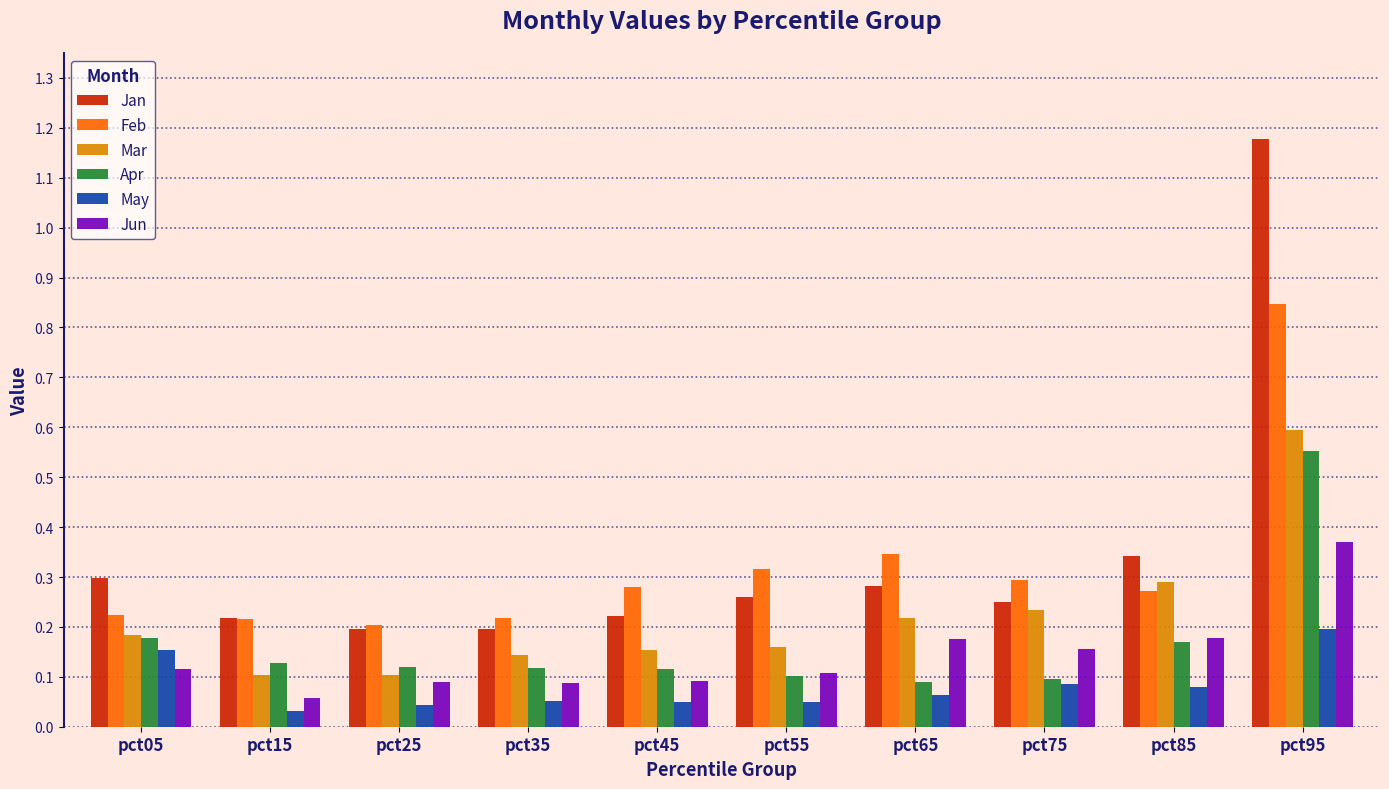

Where is Jun nearest to the value 0?

pct15